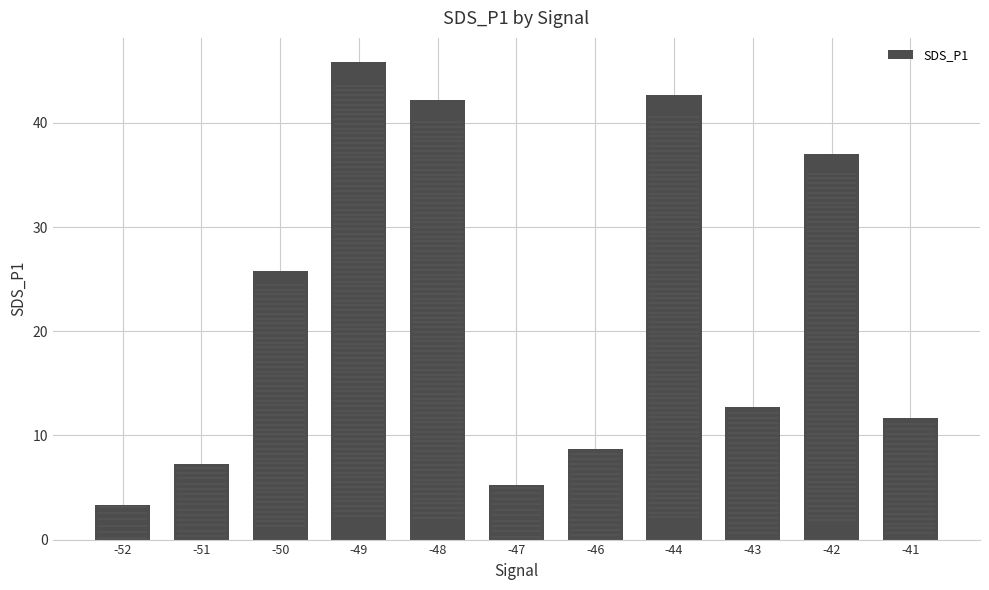

What value does the data have at -47?

5.2